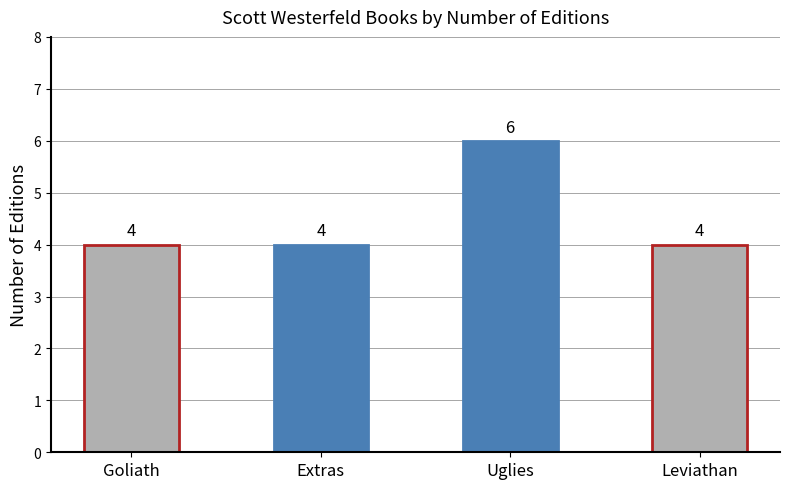

Does the chart contain any negative values?

No